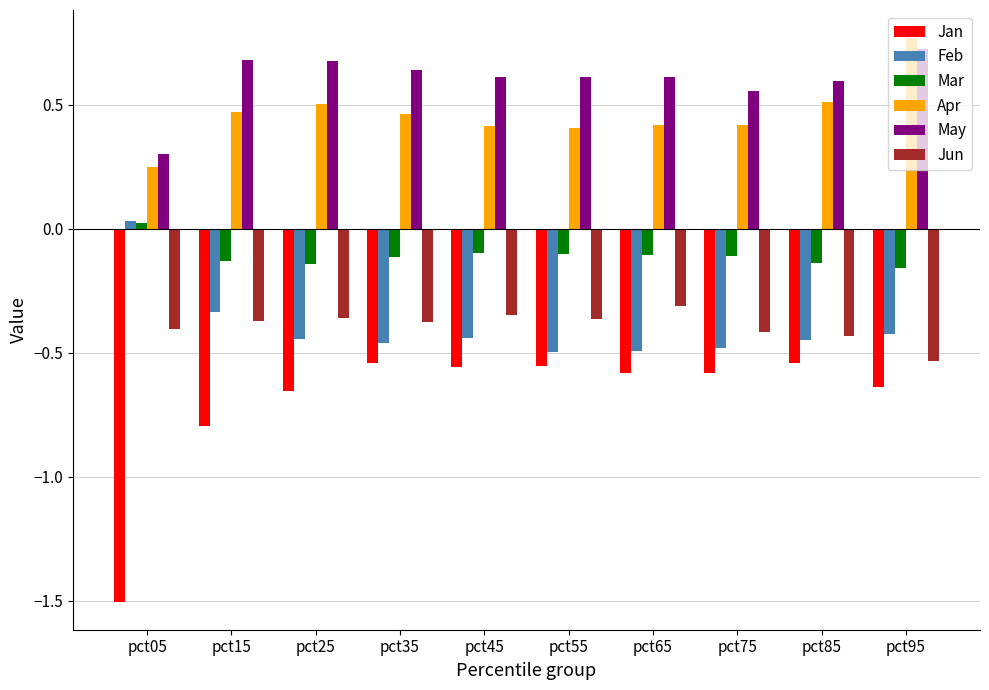

Count the number of categories in the chart.

10